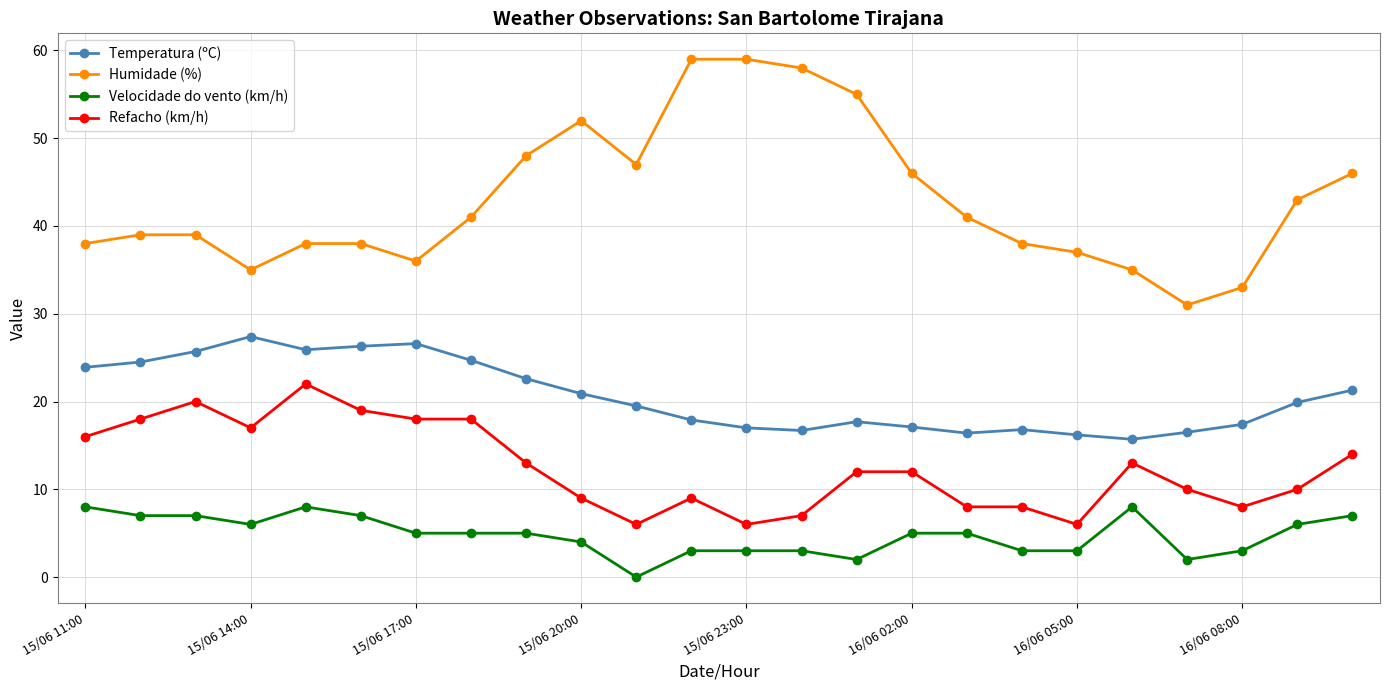

Which series has the largest total across all categories?

Humidade (%)